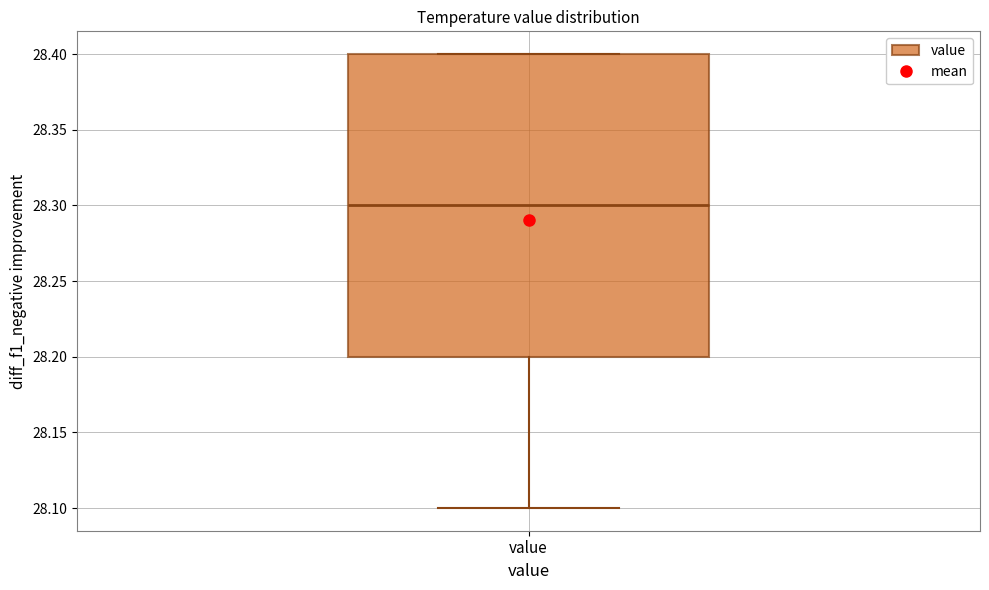

Transcribe this box plot: give where the median line is, the range the box spans, and where the two whiskers end, as read against the y-axis. The values are not printed on the chart, so give them approximately, as read against the axis.

median 28.3, box 28.2 to 28.4, whiskers 28.1 to 28.4